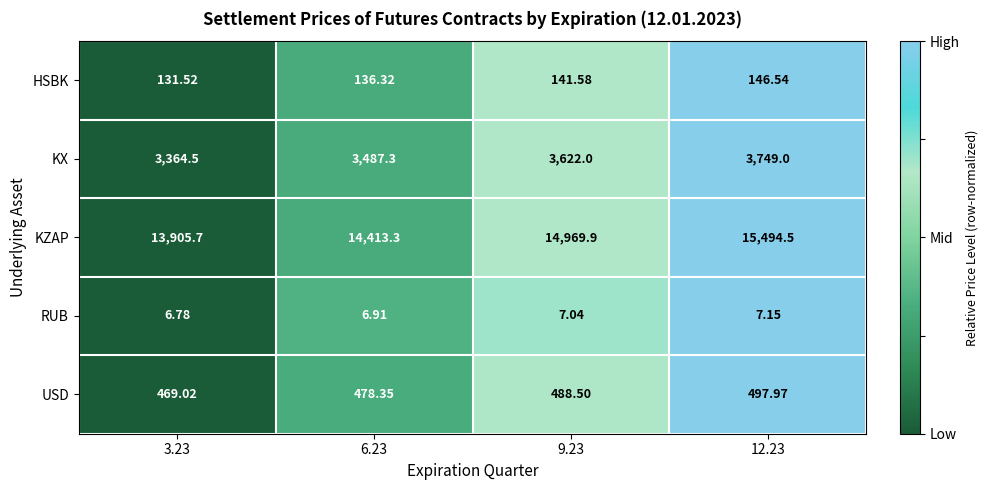

Rank the series by their maximum value, from lowest to highest.

RUB, HSBK, USD, KX, KZAP